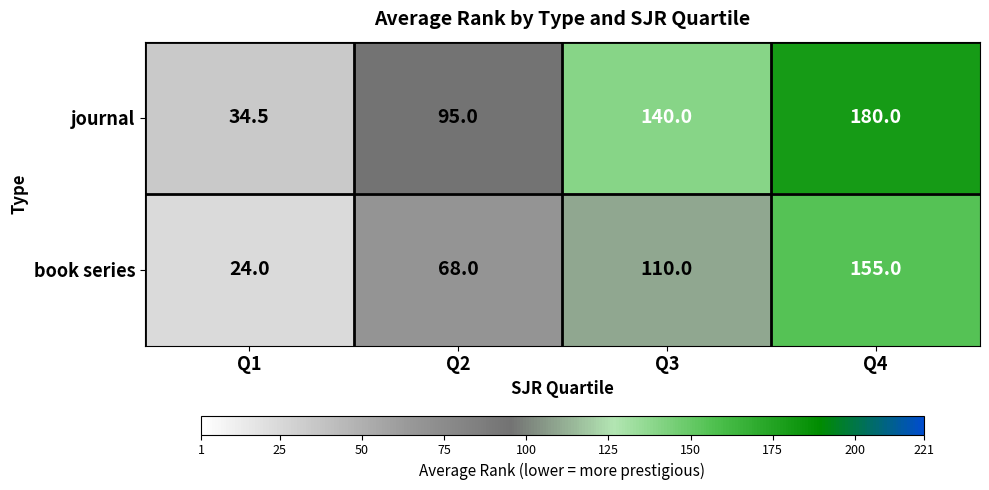

The journal series shows 82.4 at Q3. True or false?

False